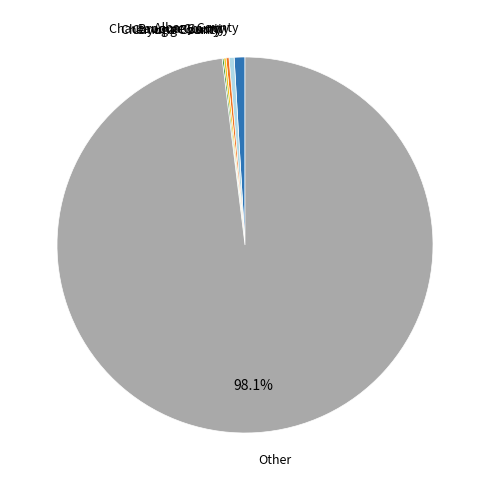

Is the sum of Albany County and Broome County greater than half?

No